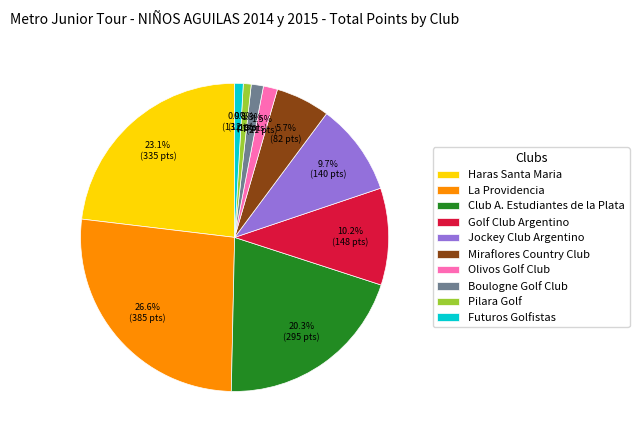

What is the total percentage of Futuros Golfistas and Olivos Golf Club?

2.4%